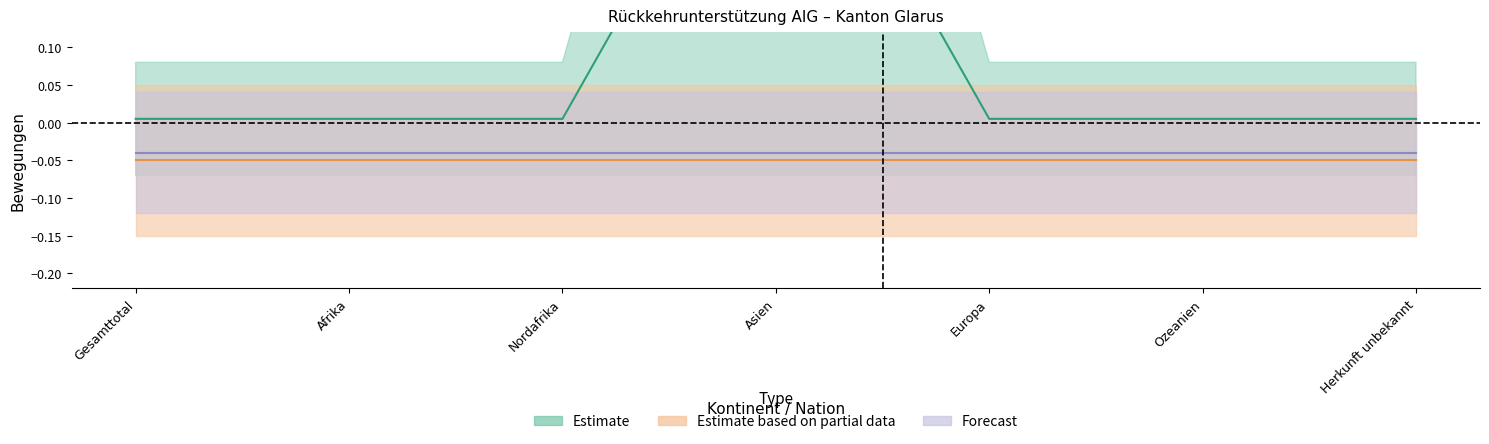

Does the chart display data point markers on the line(s)?

No